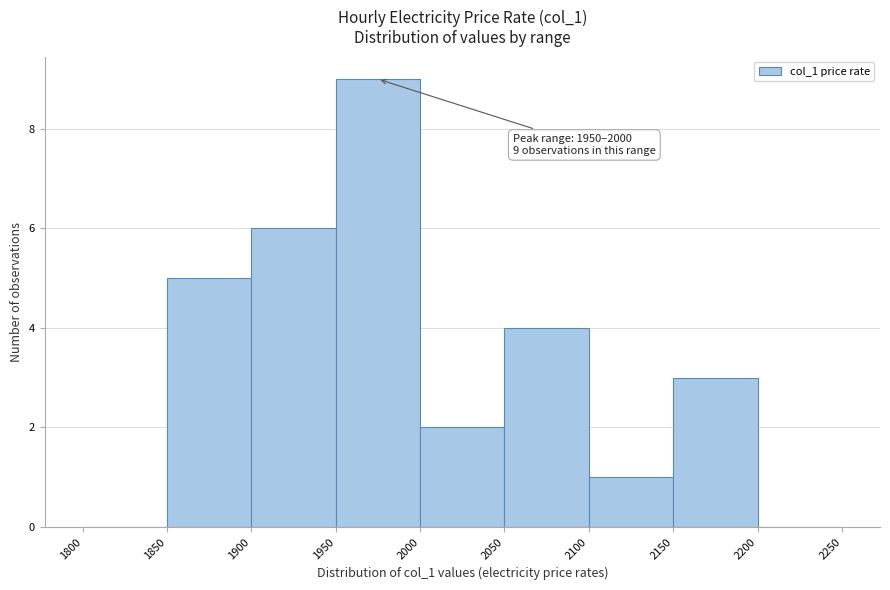

Which range on the x-axis has the tallest bar?

1950 to 2000